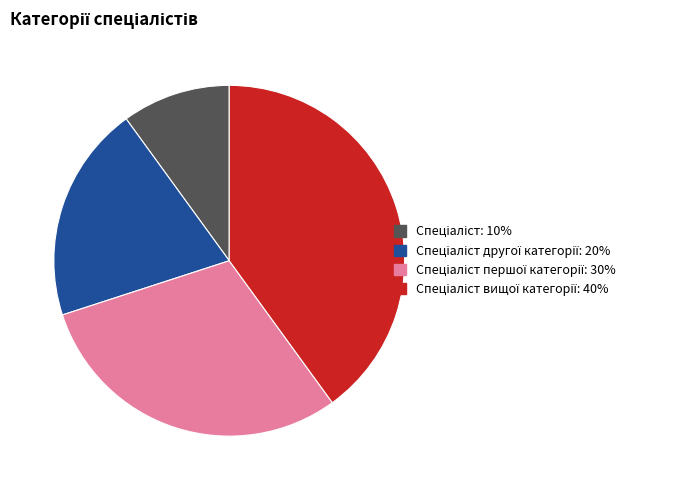

Is there a majority slice in this chart?

No